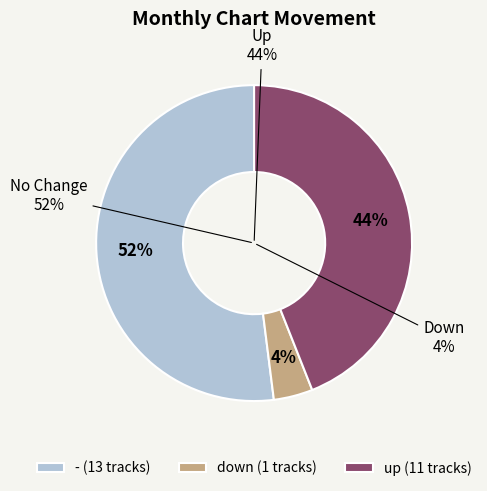

Is there a majority slice in this chart?

Yes